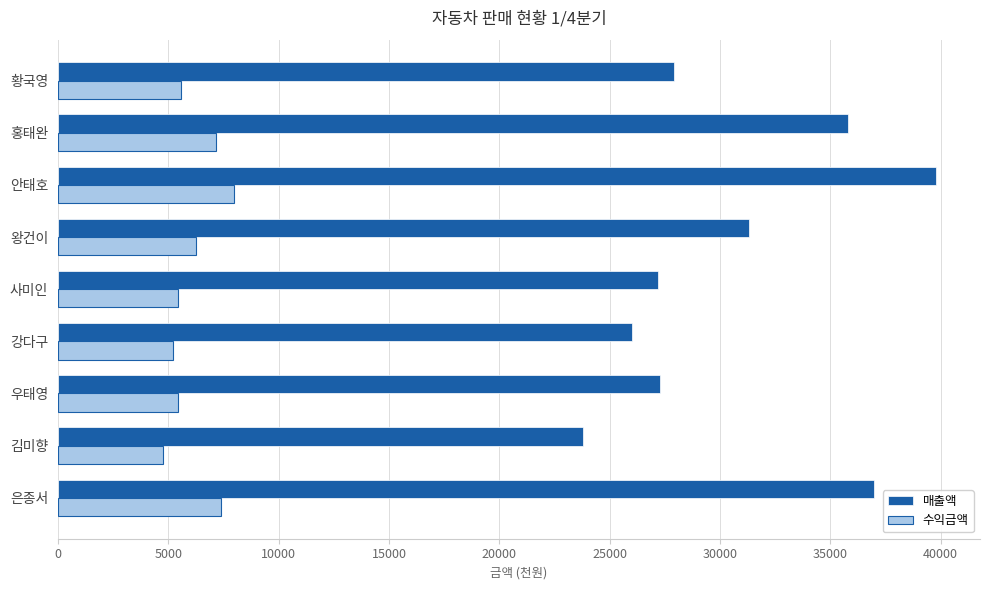

Which series has the largest range (max minus min)?

매출액